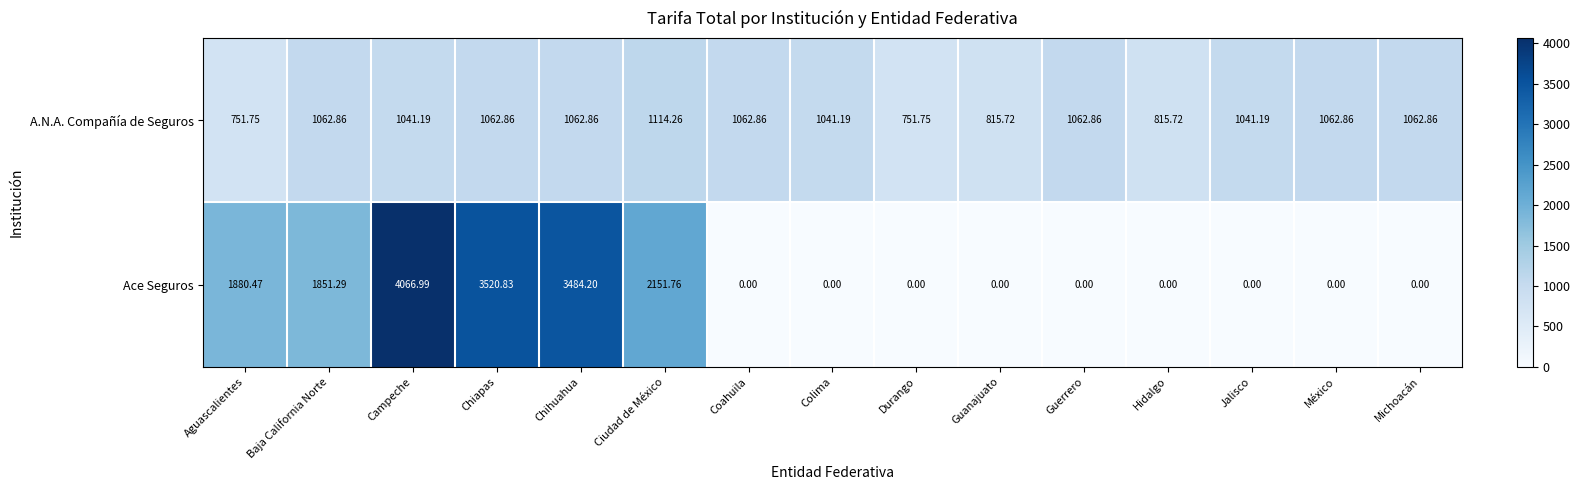

Is the value of A.N.A. Compañía de Seguros at Colima greater than the value of Ace Seguros at Guanajuato?

Yes